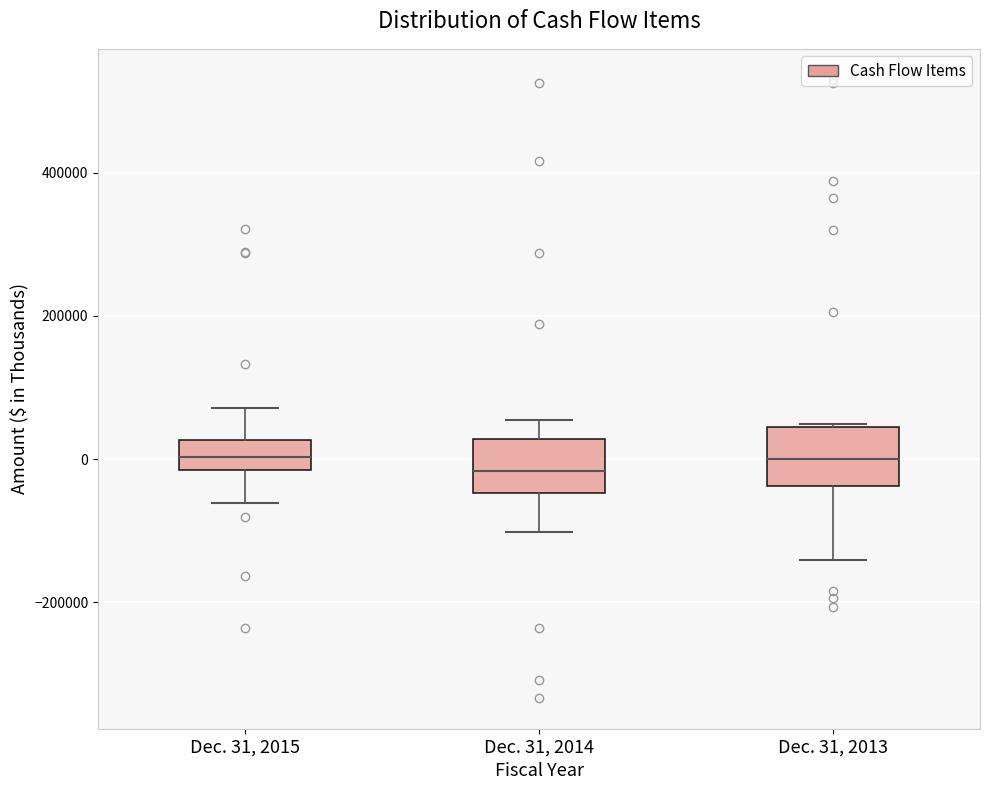

Reading left to right, transcribe this box plot: for each box, give where its median line is, the range the box spans, and where its two whiskers end, as read against the y-axis. The values are not printed on the chart, so give them approximately, as read against the axis.

Dec. 31, 2015: median 0, box -20000 to 20000, whiskers -60000 to 80000
Dec. 31, 2014: median -20000, box -40000 to 20000, whiskers -100000 to 60000
Dec. 31, 2013: median 0, box -40000 to 40000, whiskers -140000 to 40000